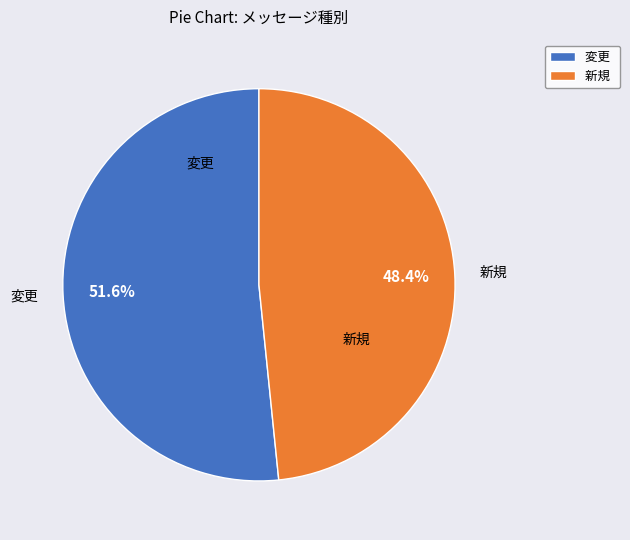

Rank the categories by value from lowest to highest.

新規, 変更